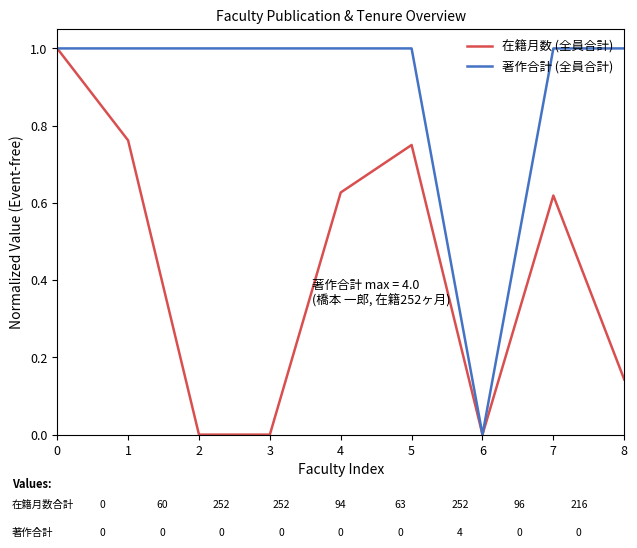

List the series in order of their overall mean, highest first.

著作合計 (全員合計), 在籍月数 (全員合計)